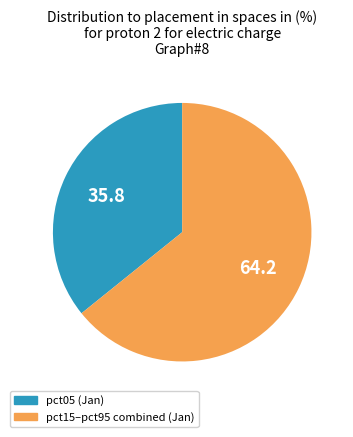

Does any single category account for the majority?

Yes